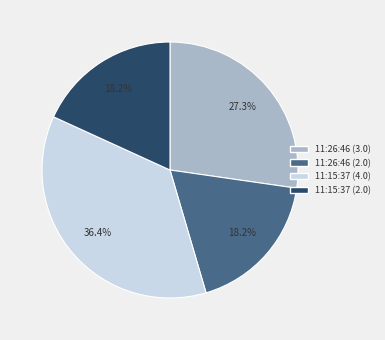

To the nearest percent, what portion does 11:26:46 (3.0) represent?

27%